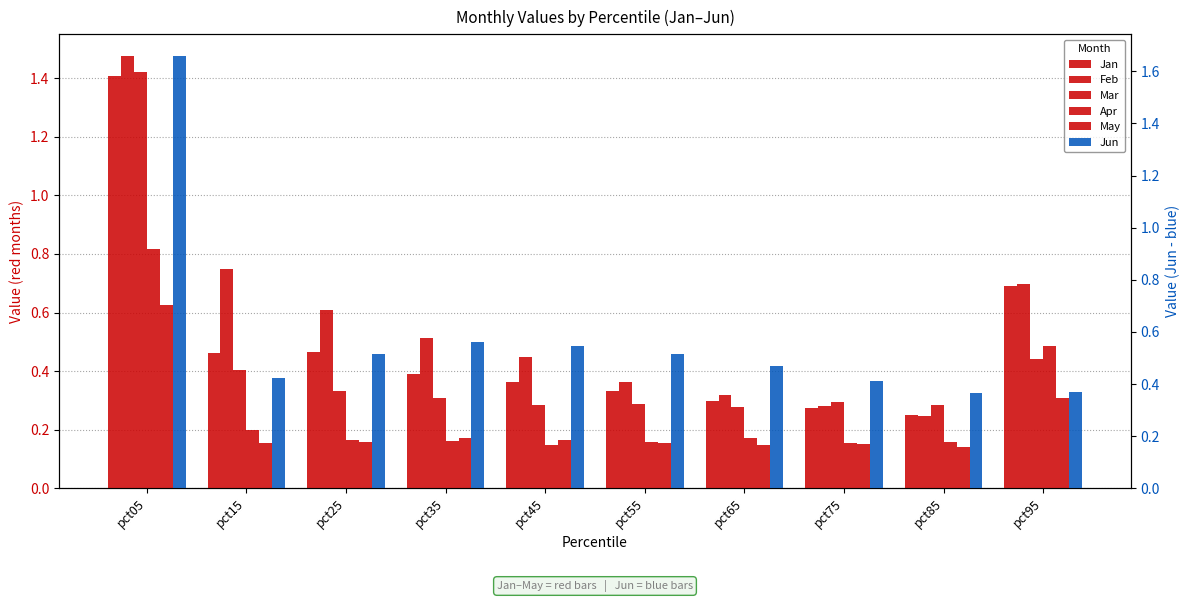

How many groups of bars are there?

10